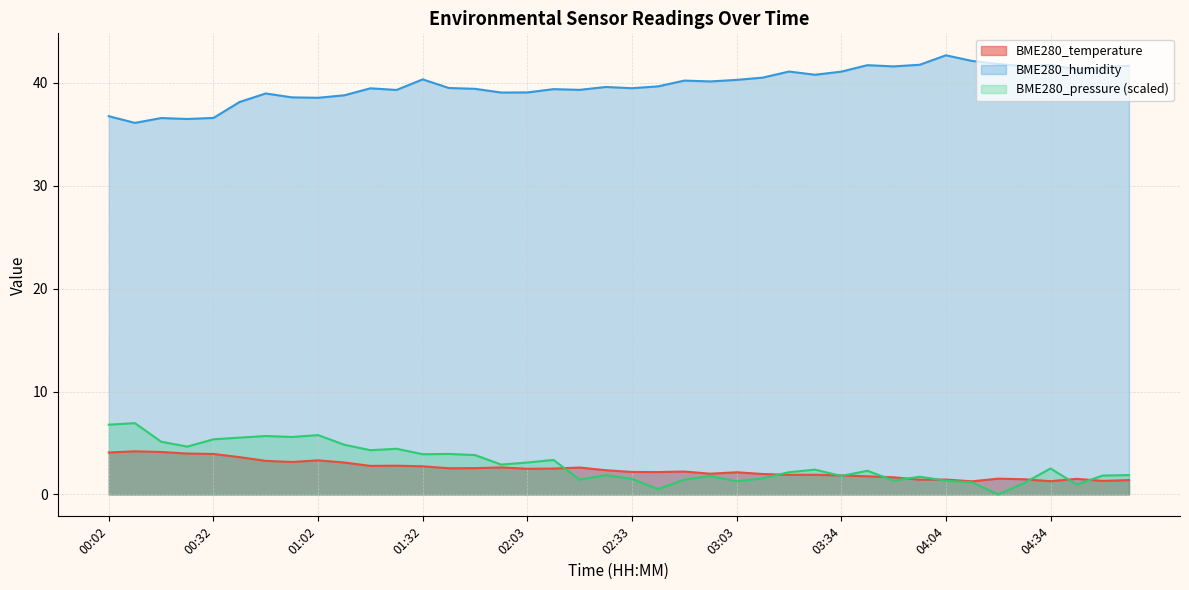

What is the value of the BME280_humidity point at the 2nd from the left?

36.1